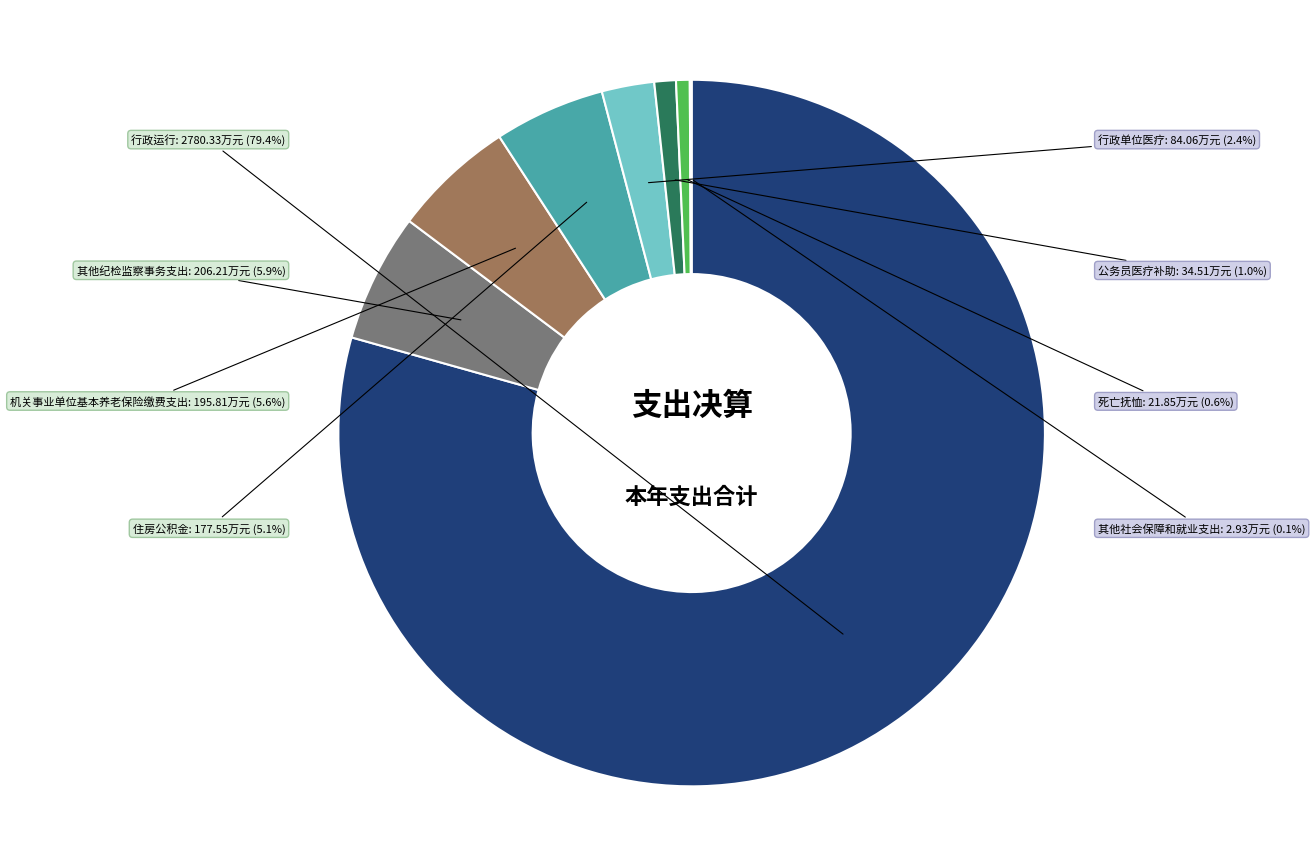

What is the total percentage of 其他纪检监察事务支出 and 住房公积金?

11.0%